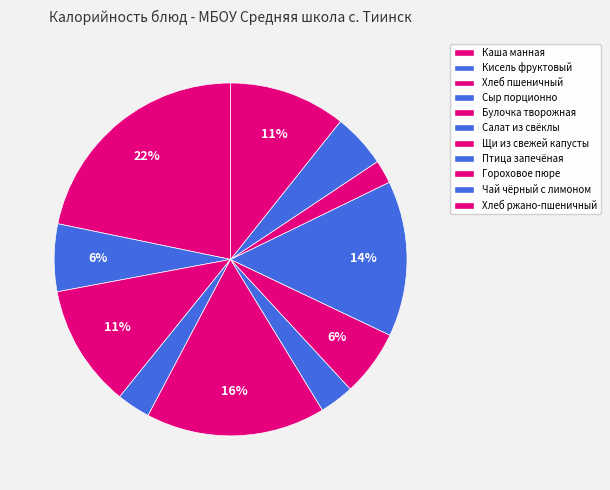

How many segments does this pie chart have?

11